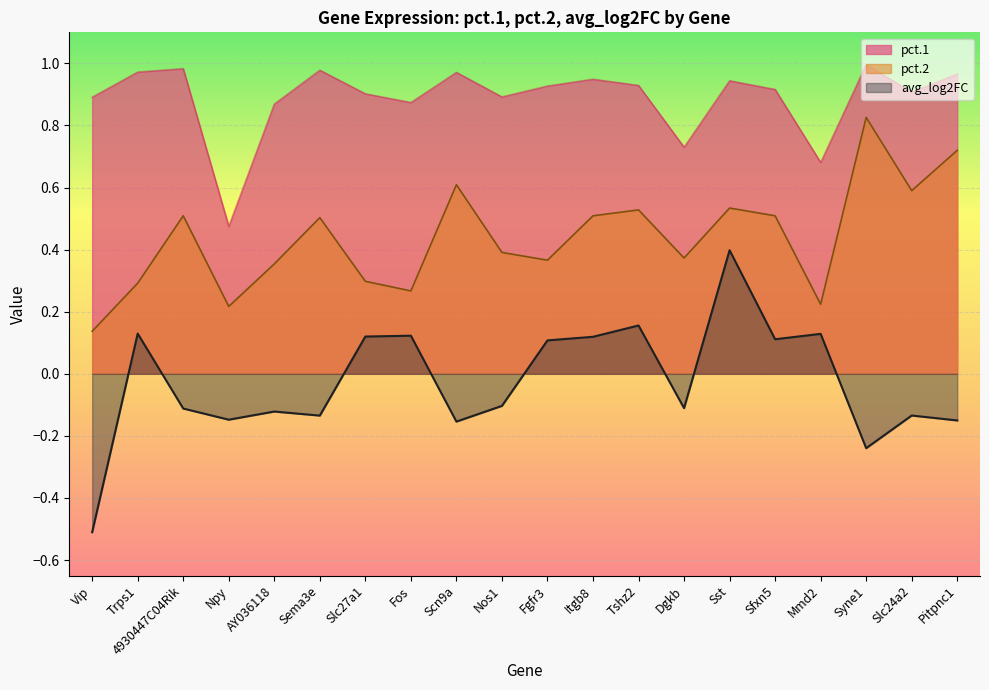

How many series are shown in this chart?

3